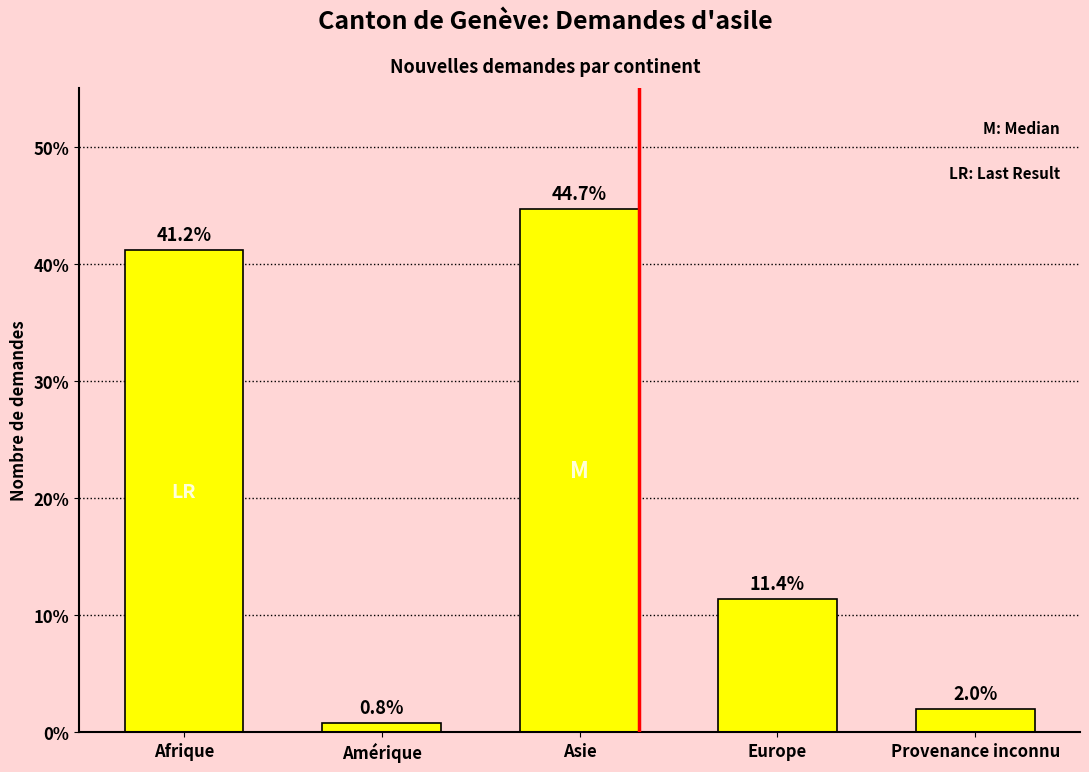

Does the chart contain any negative values?

No